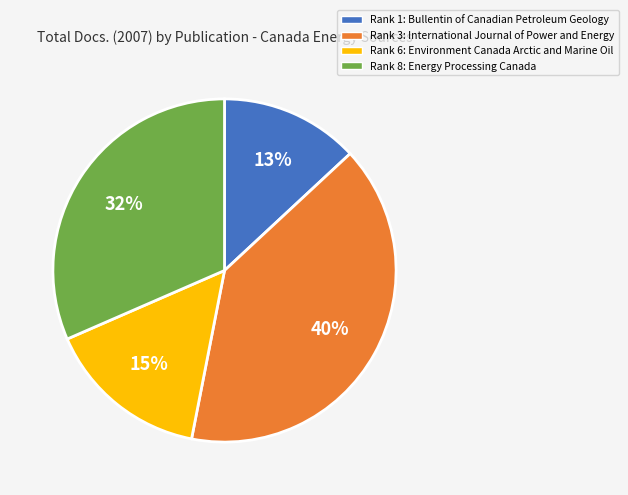

How many slices are in this pie chart?

4